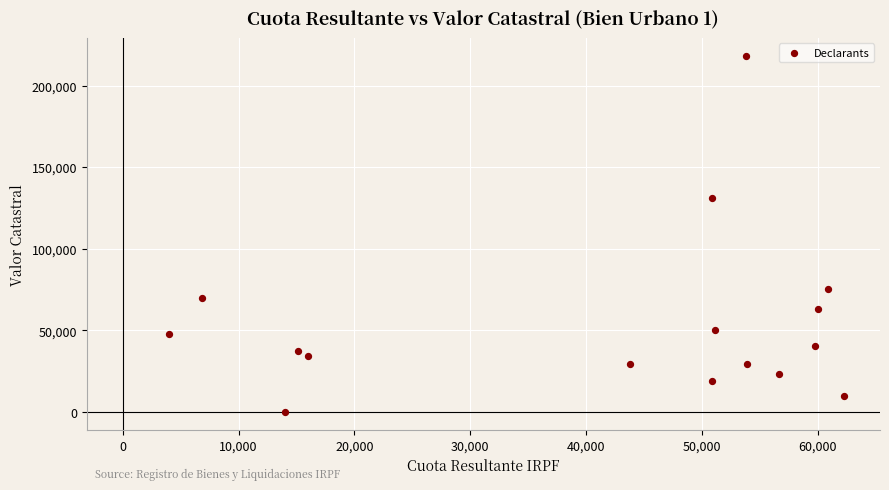

What is the range of Y values (max minus min)?

218387.0